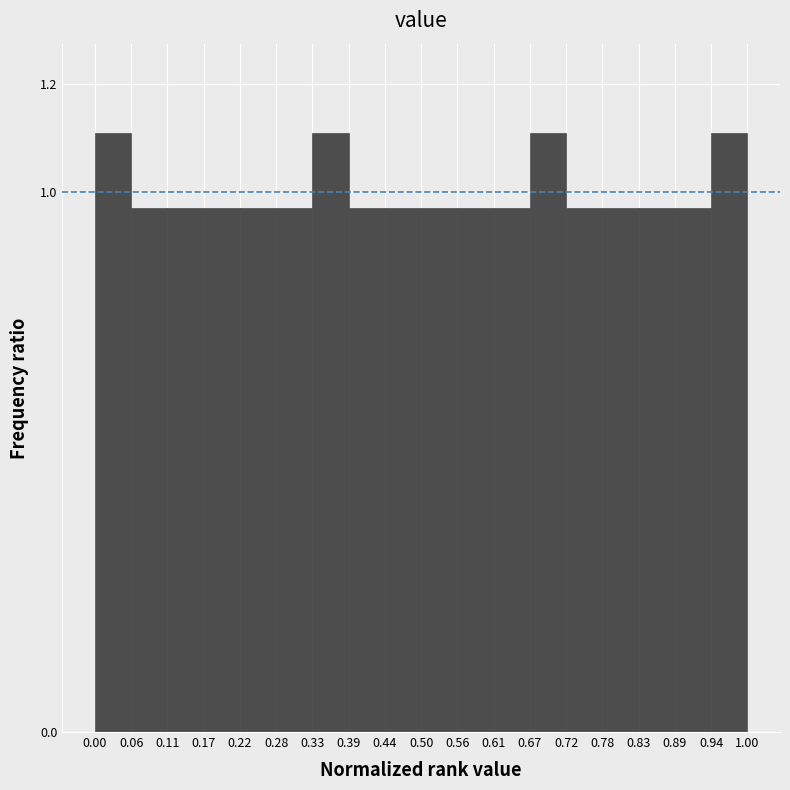

How tall is the bar that spans 0.28 to 0.33 on the x-axis? The values are not printed on the chart, so give them approximately, as read against the axis.

0.96